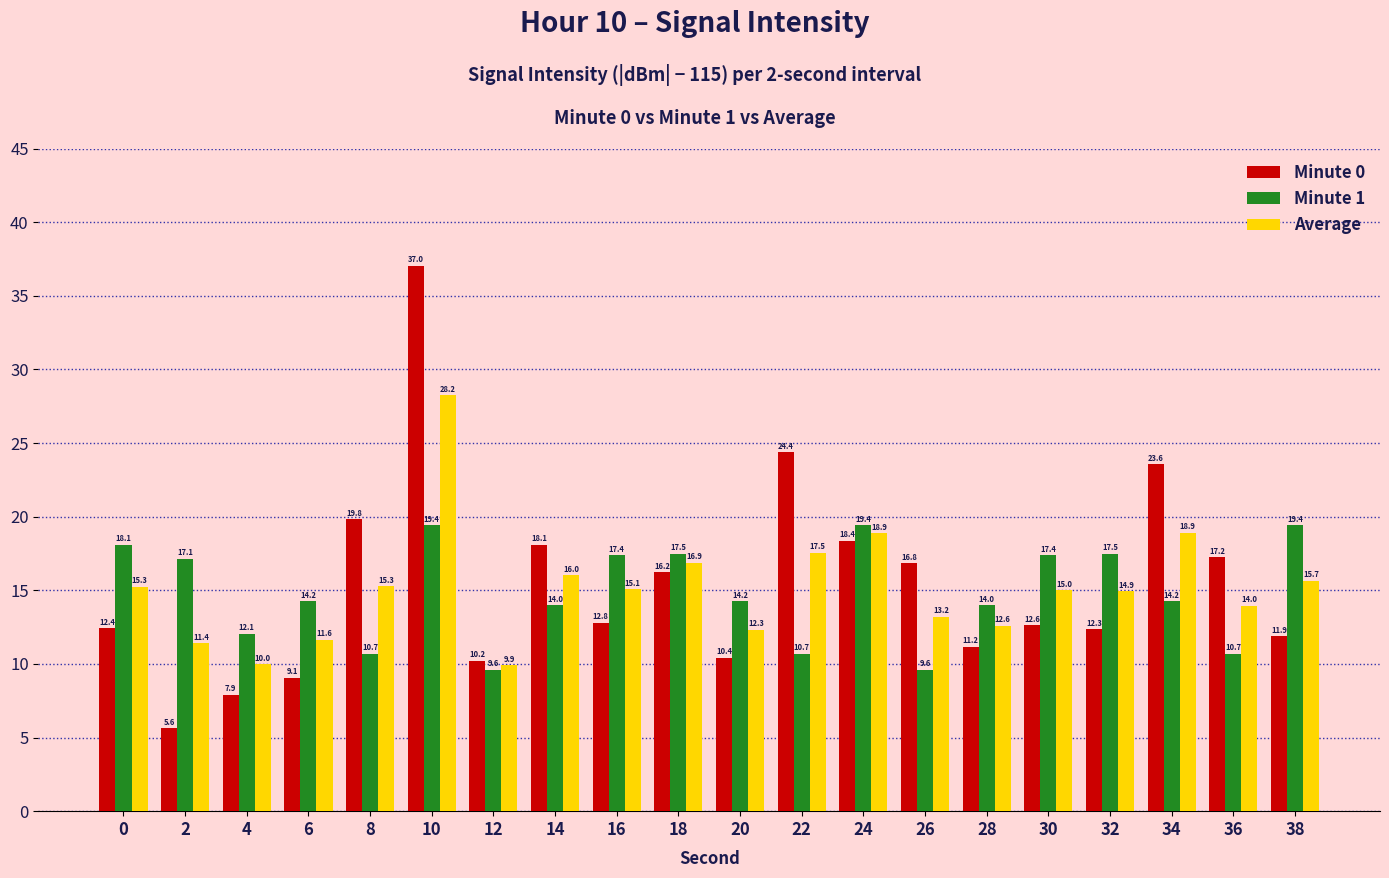

Rank the series by their maximum value, from highest to lowest.

Minute 0, Average, Minute 1